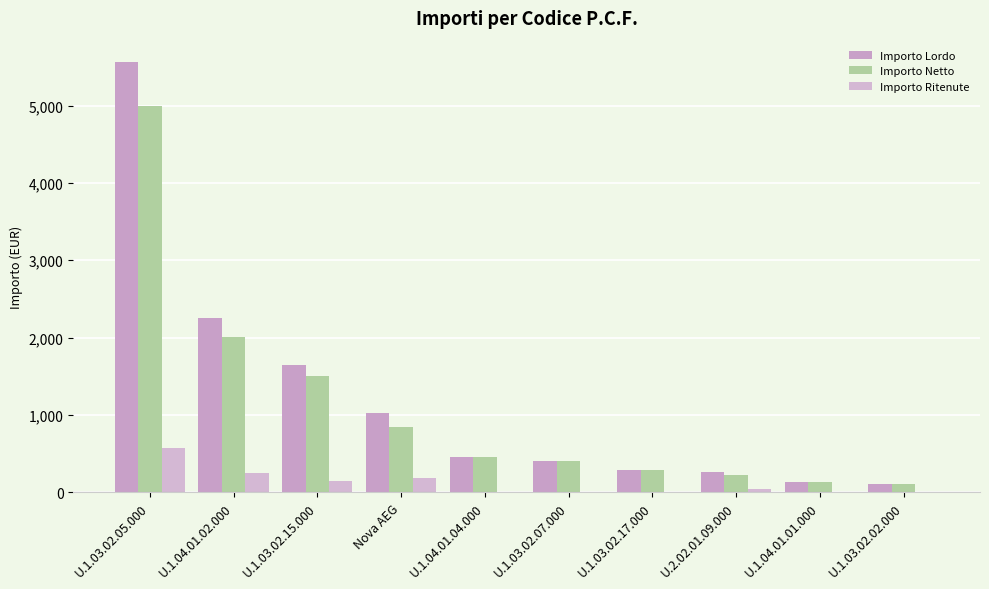

Which series has the largest range (max minus min)?

Importo Lordo